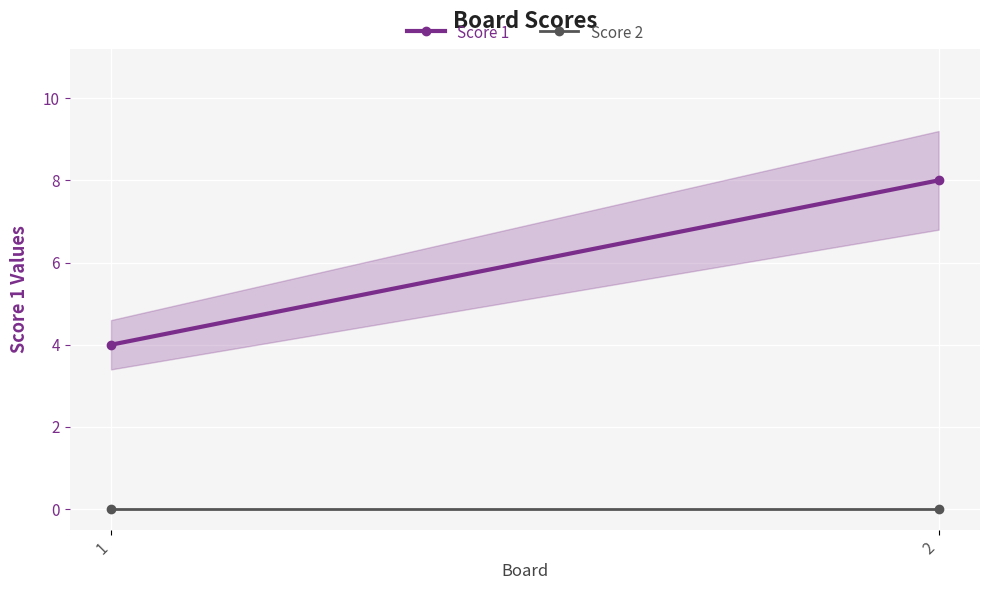

Reading left to right, transcribe all the data shown in this chart.

Score 1: 4	8
Score 2: 0	0